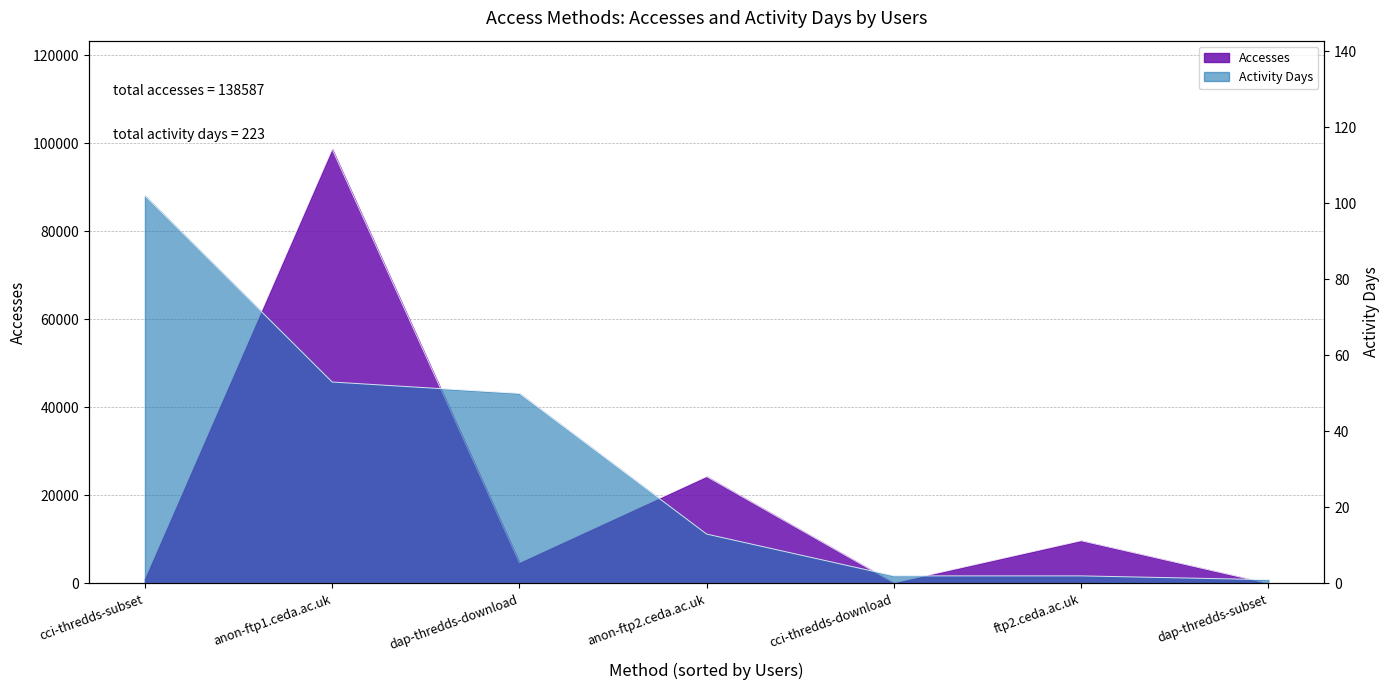

What is the smallest value displayed?

1